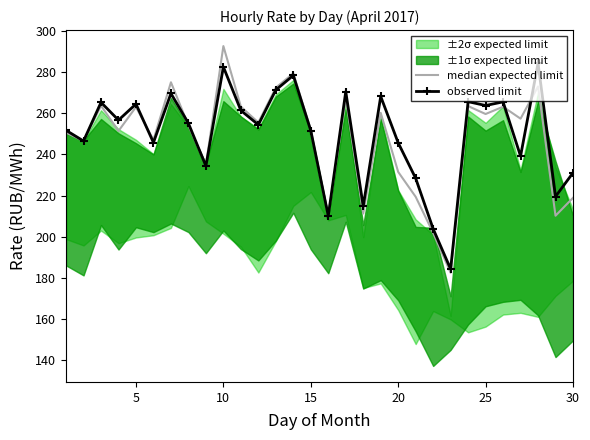

What is the maximum value for observed limit?

284.3